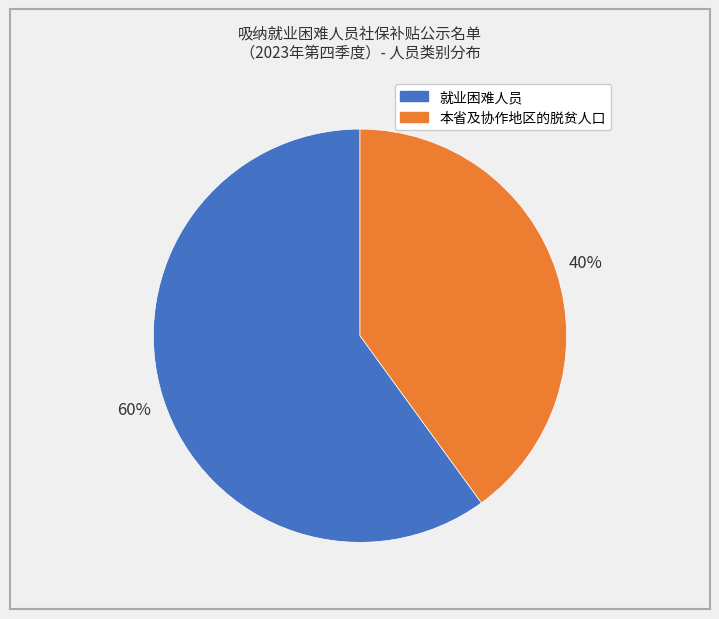

Is the sum of 本省及协作地区的脱贫人口 and 就业困难人员 greater than half?

Yes